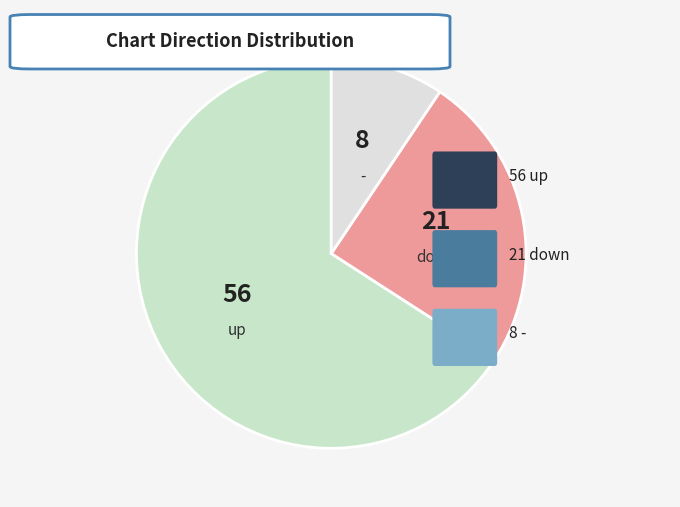

Which category has the biggest portion of the pie?

up